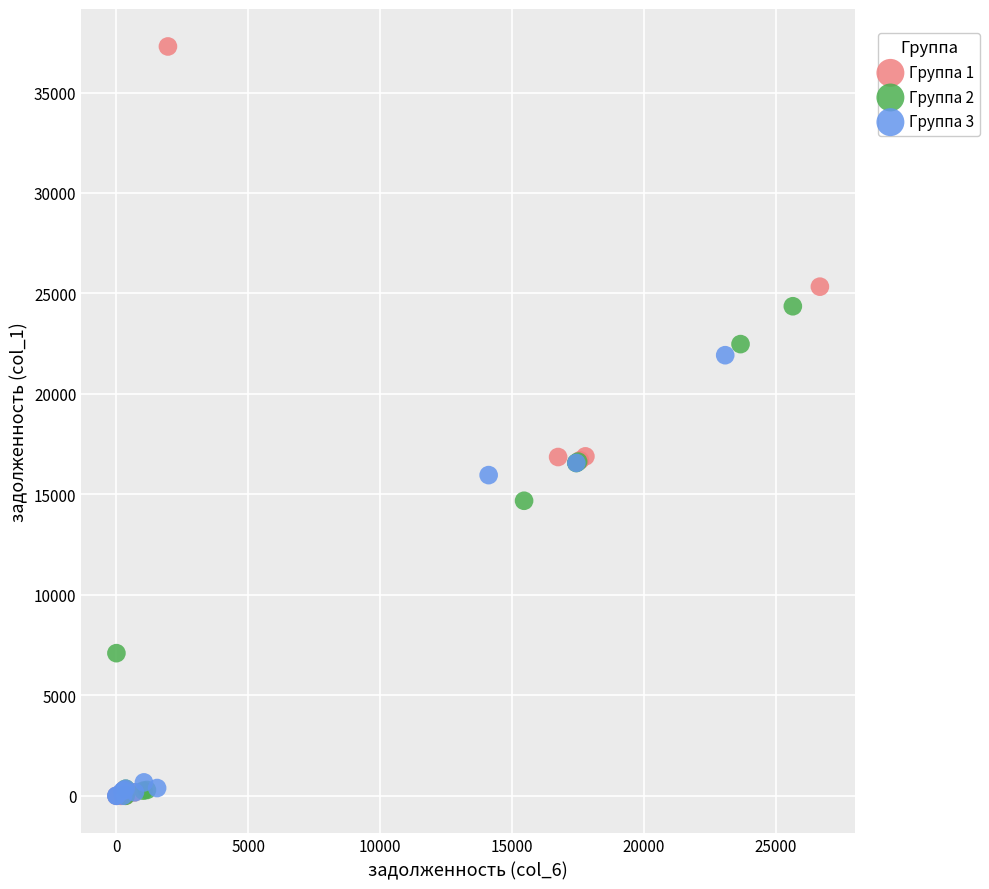

Which series reaches the maximum Y coordinate?

Группа 1